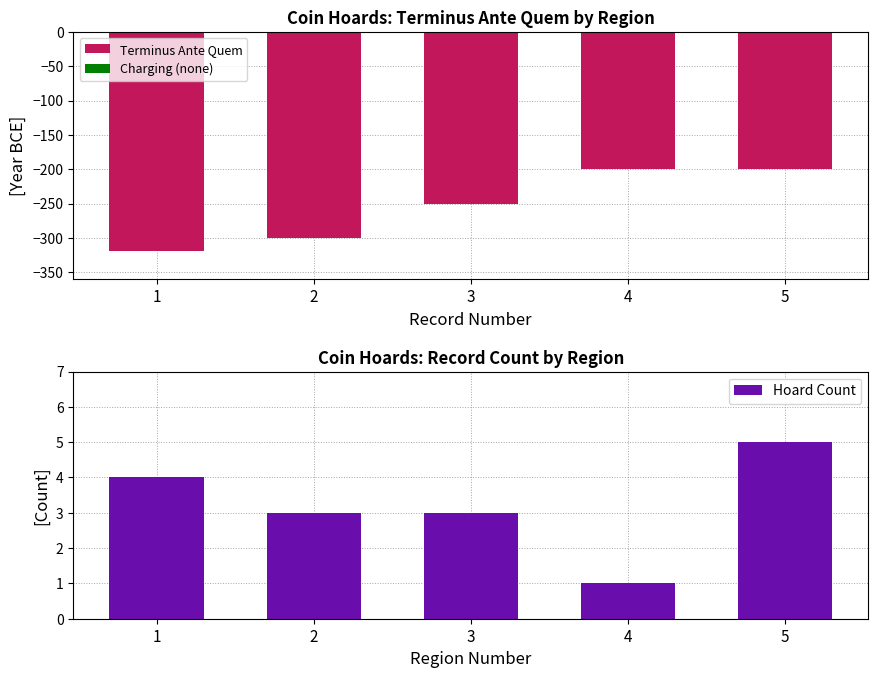

Reading left to right, list all the values displayed in this chart.

Terminus Ante Quem: 1=-319	2=-300	3=-250	4=-200	5=-200
Charging (none): 1=0	2=0	3=0	4=0	5=0
Hoard Count: 1=4	2=3	3=3	4=1	5=5